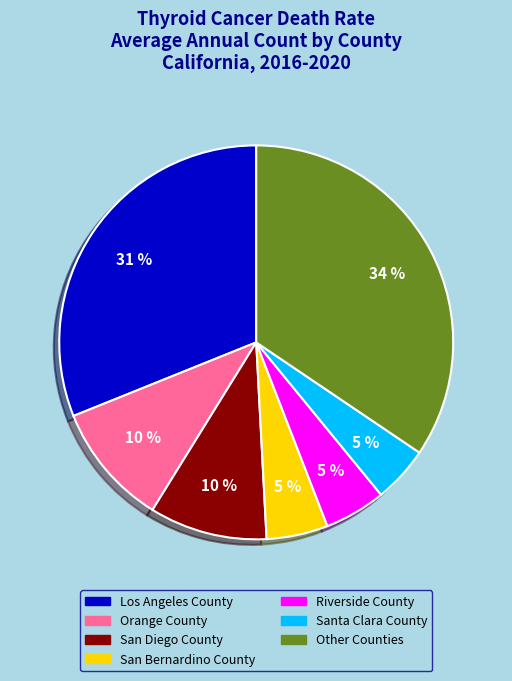

Is there a majority slice in this chart?

No